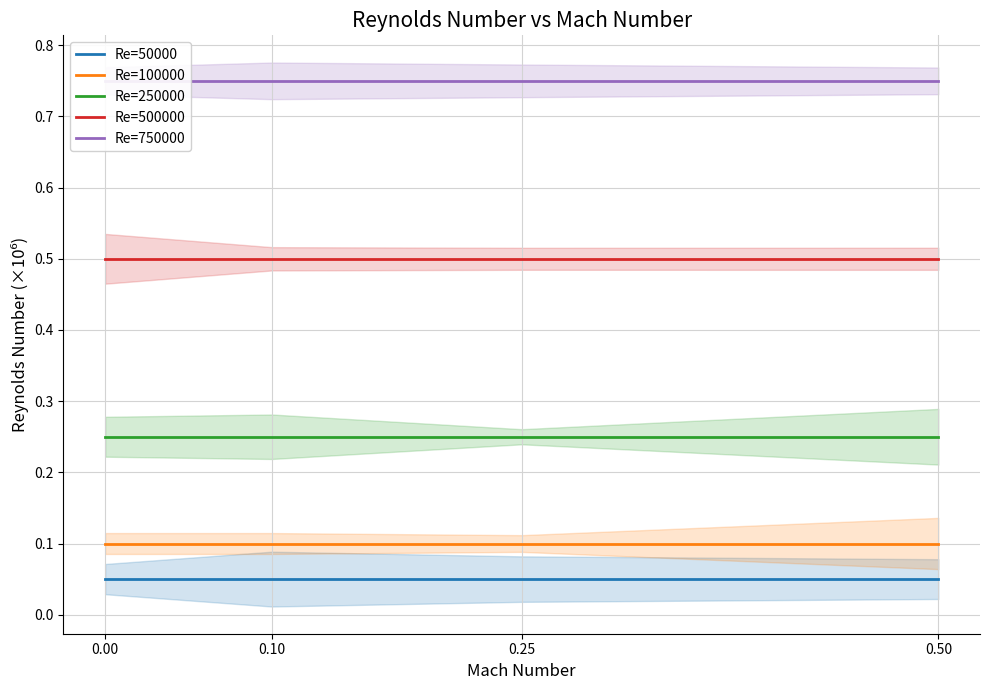

What is the sum of the Re=100000 values at 0.25 and 0.10?

0.2